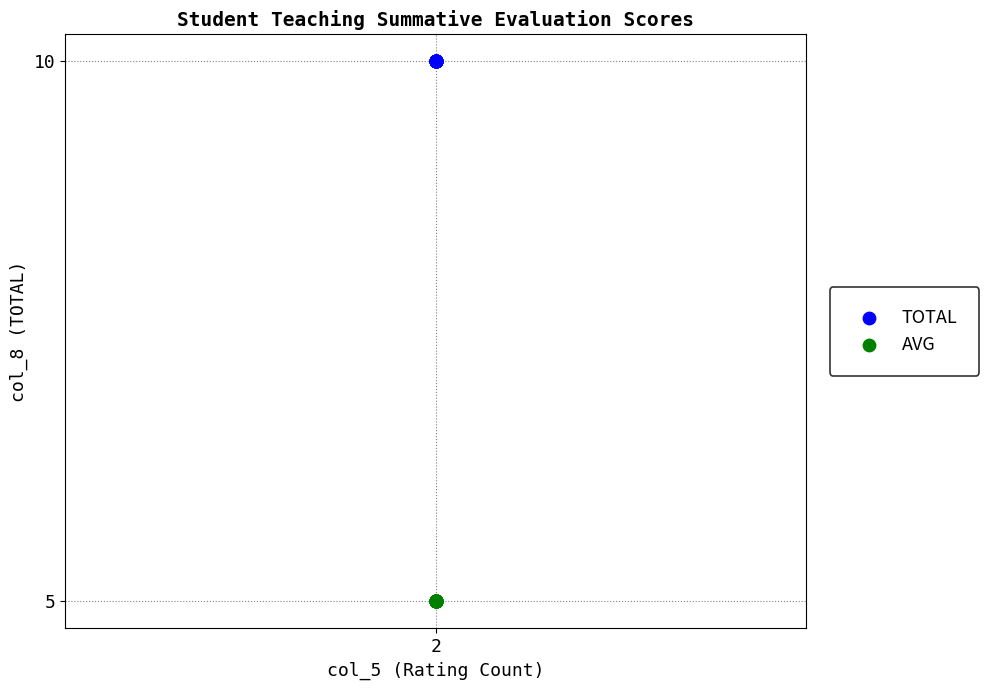

What are all the series names shown in the legend?

TOTAL, AVG